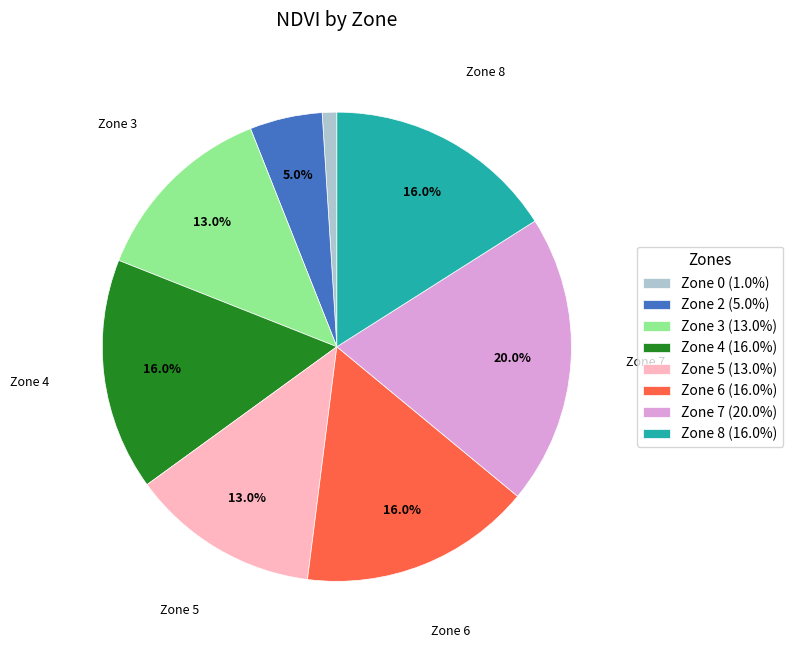

Is there any slice that represents more than half of the pie?

No